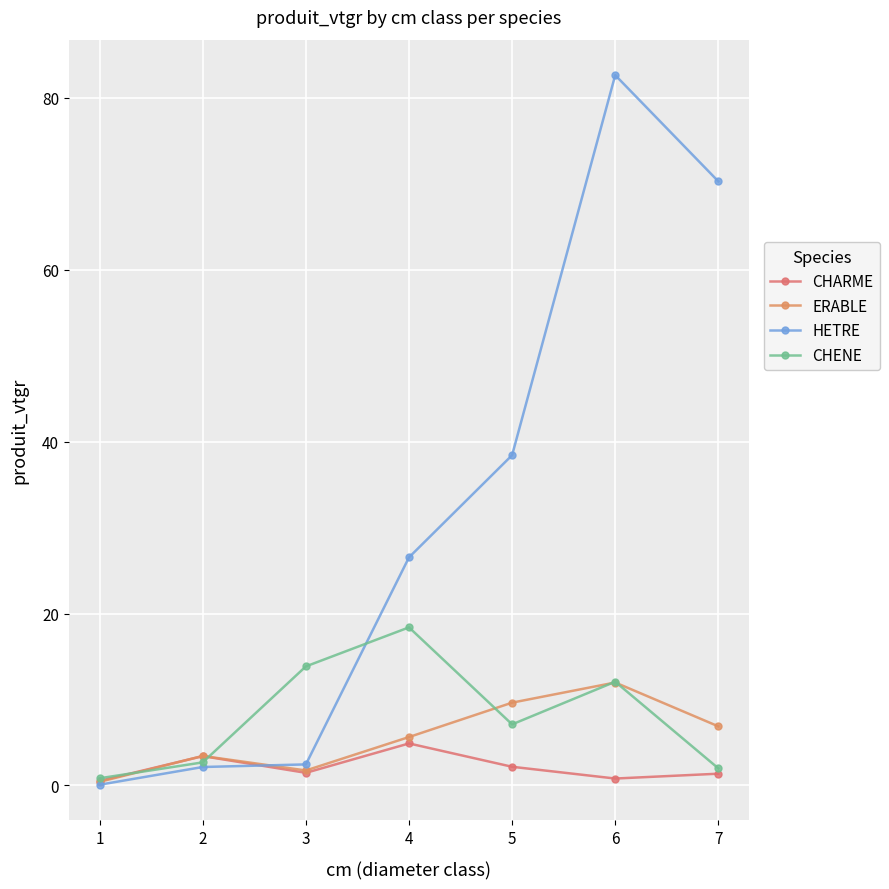

Is it true that CHENE equals 3.8 at 2?

False